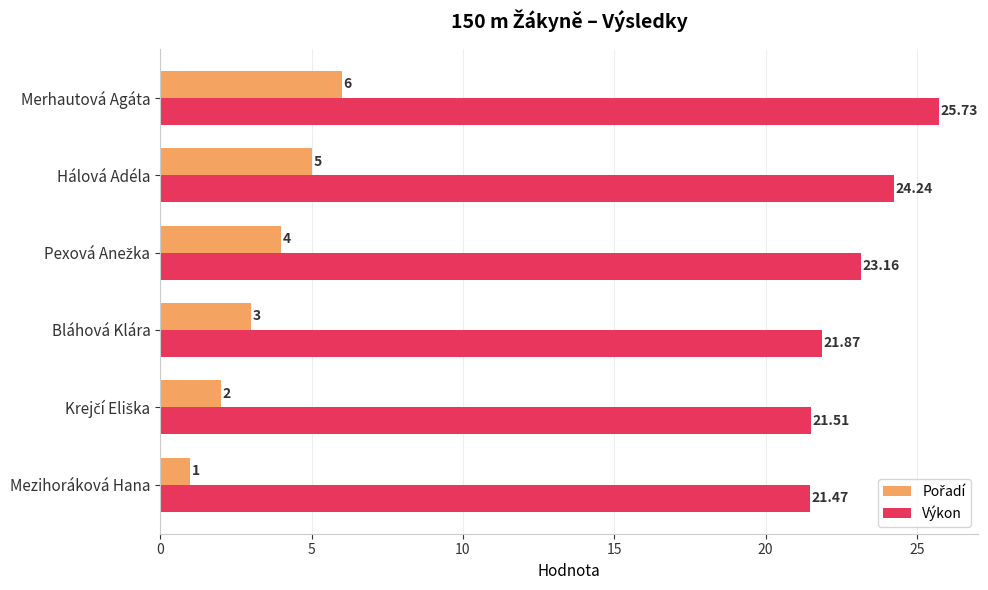

What is the sum of all Výkon values?

138.0